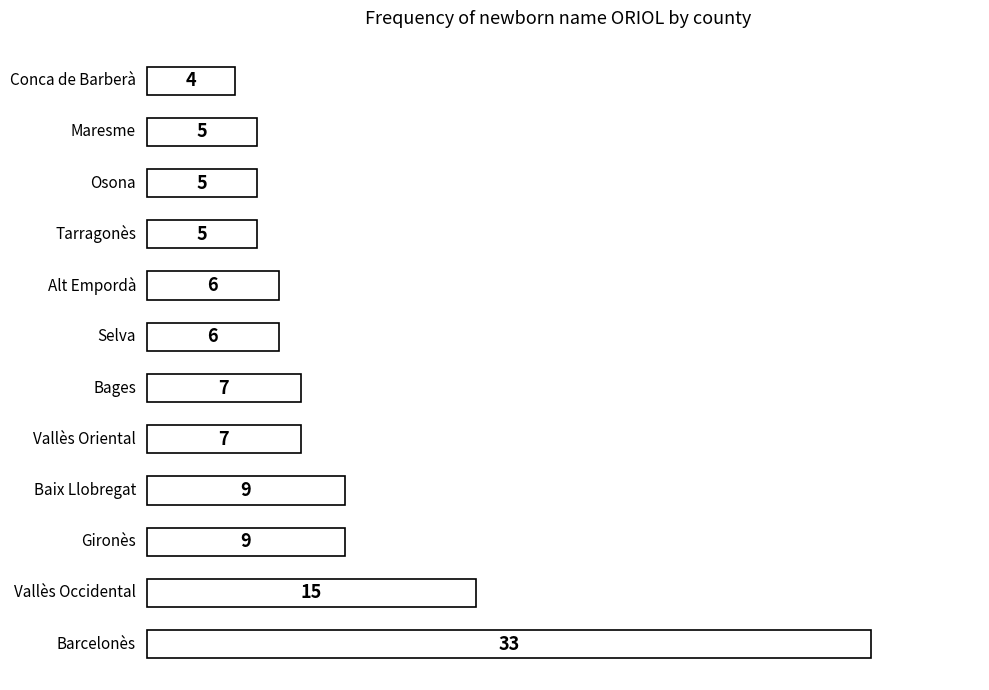

How many series are shown in this chart?

1